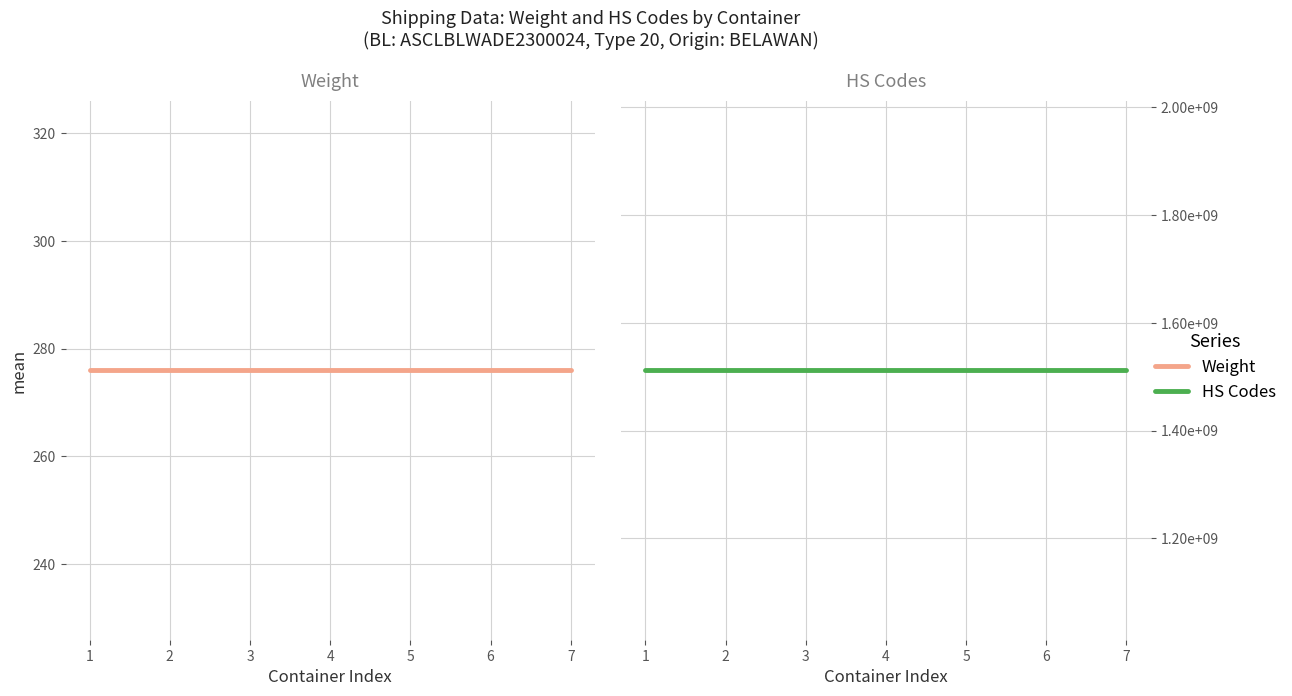

Which series changed the most between 5 and 7?

Weight